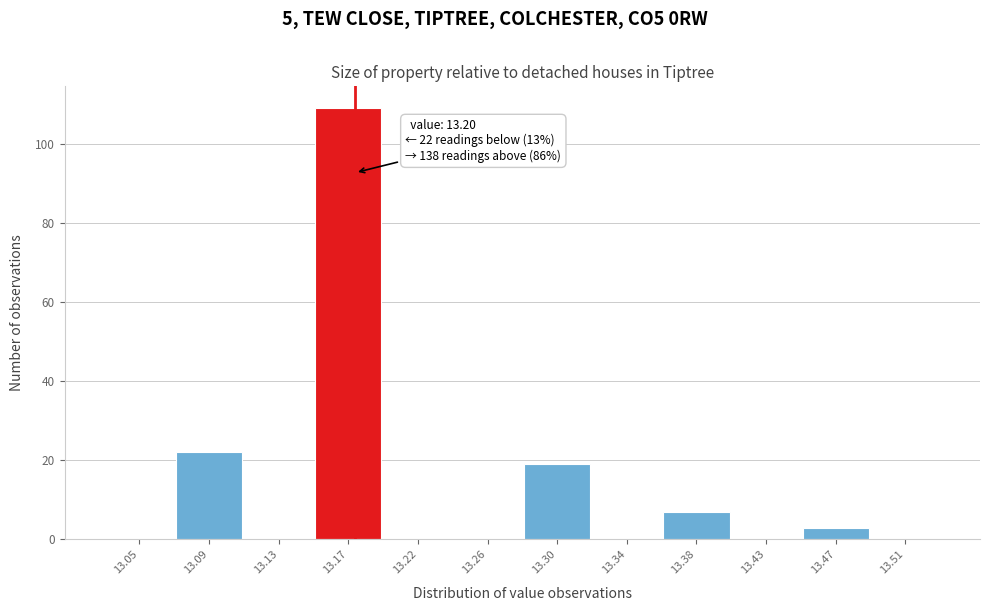

Reading left to right, list all the values displayed in this chart.

13.05=0	13.09=22	13.13=0	13.17=109	13.22=0	13.26=0	13.30=19	13.34=0	13.38=7	13.43=0	13.47=3	13.51=0